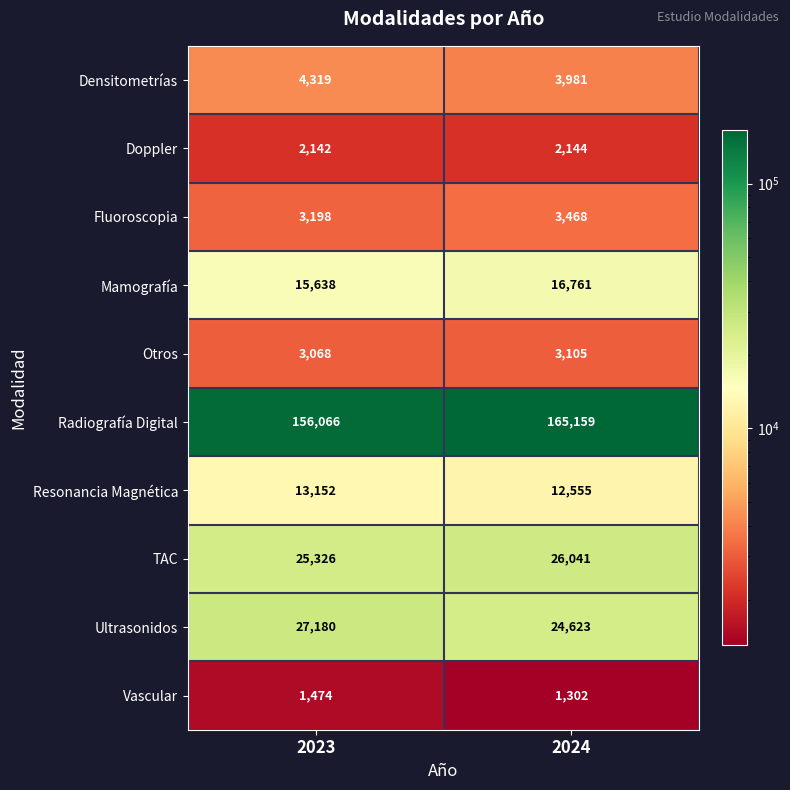

Which category has the highest value across all series?

2024